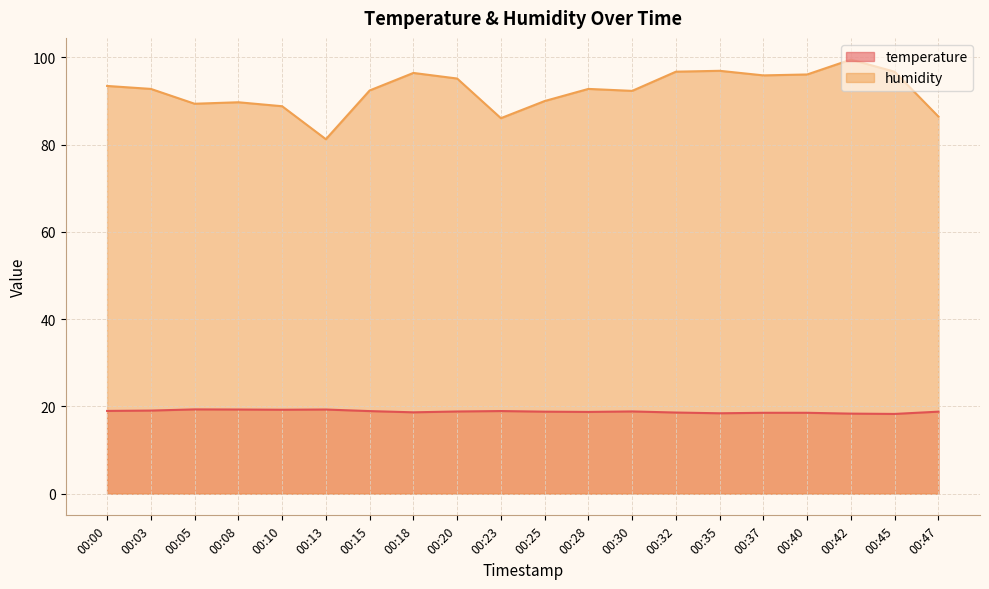

Reading left to right, transcribe all the data shown in this chart.

temperature: 19.0	19.0	19.3	19.3	19.2	19.3	18.9	18.6	18.8	18.9	18.8	18.7	18.8	18.6	18.4	18.5	18.5	18.3	18.3	18.8
humidity: 93.5	92.8	89.4	89.7	88.8	81.2	92.4	96.4	95.2	86.1	90.0	92.8	92.3	96.7	96.9	95.9	96.1	99.5	96.7	86.4